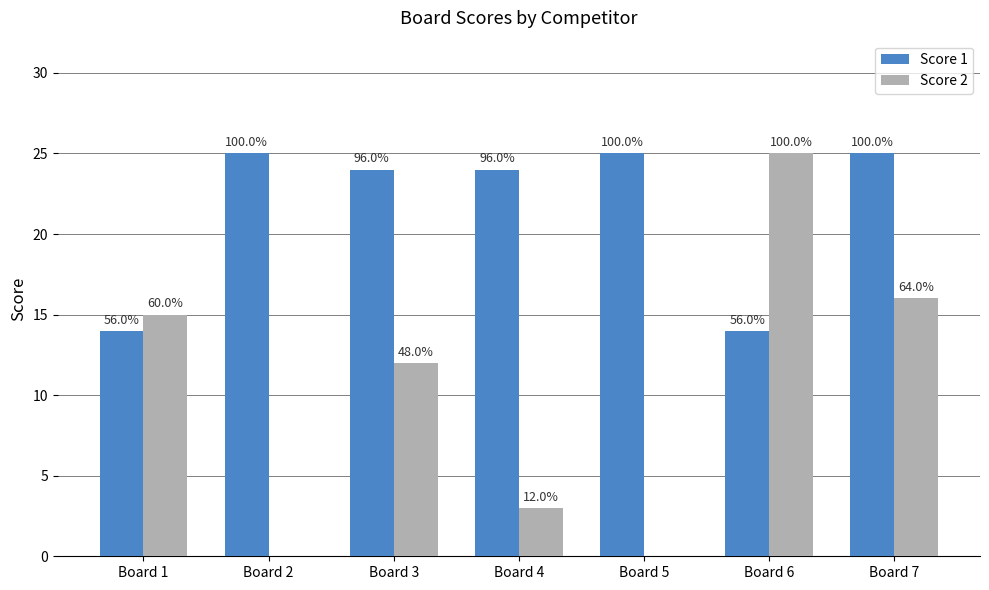

What is the value of the Score 1 bar at the 6th from the left?

14